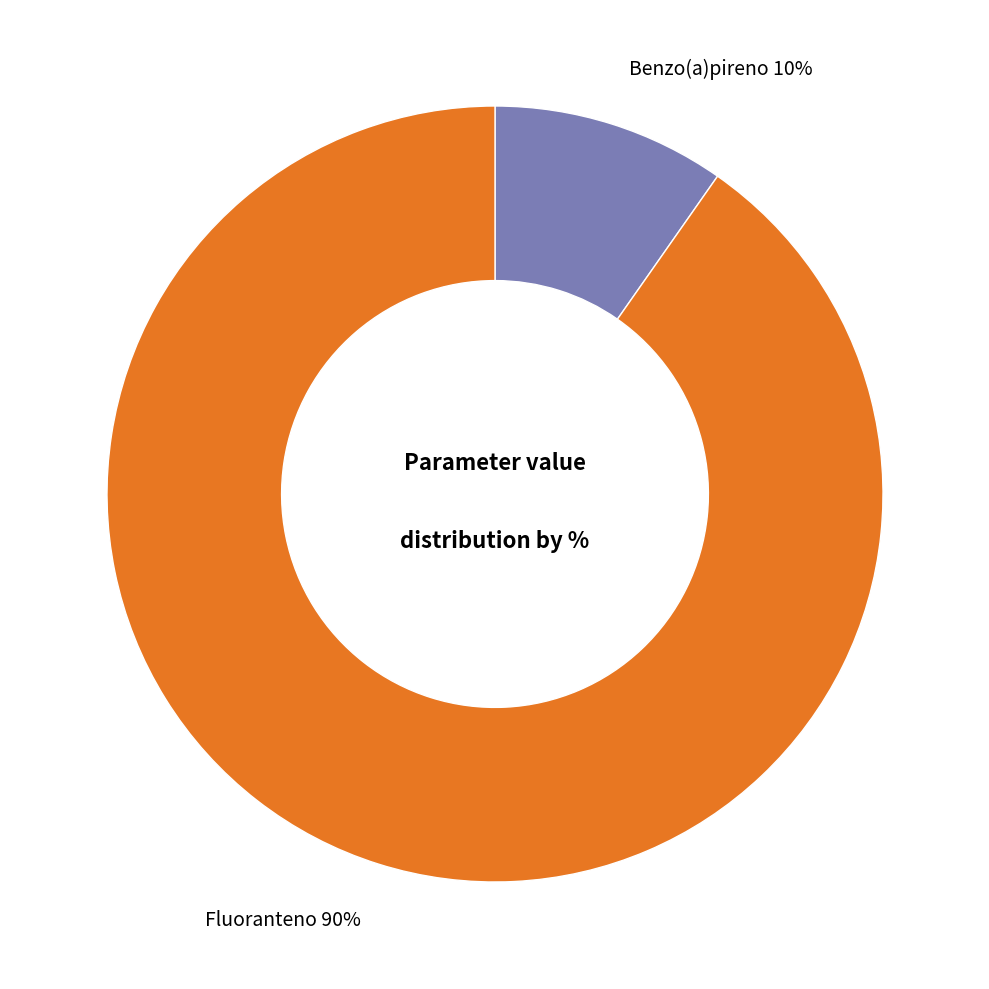

Is it true that Fluoranteno is 90% of the pie?

True